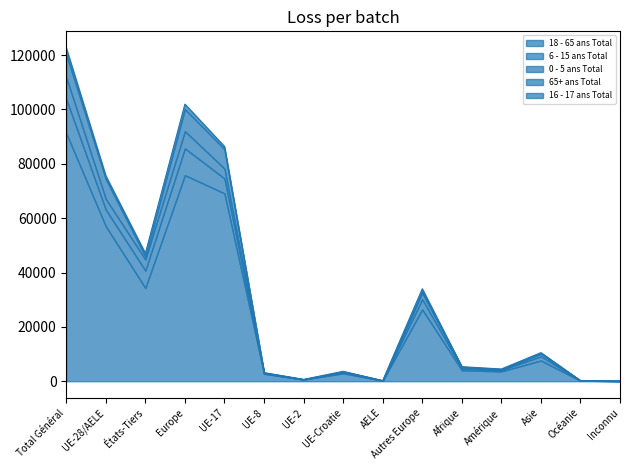

What position from the right is UE-17?

11